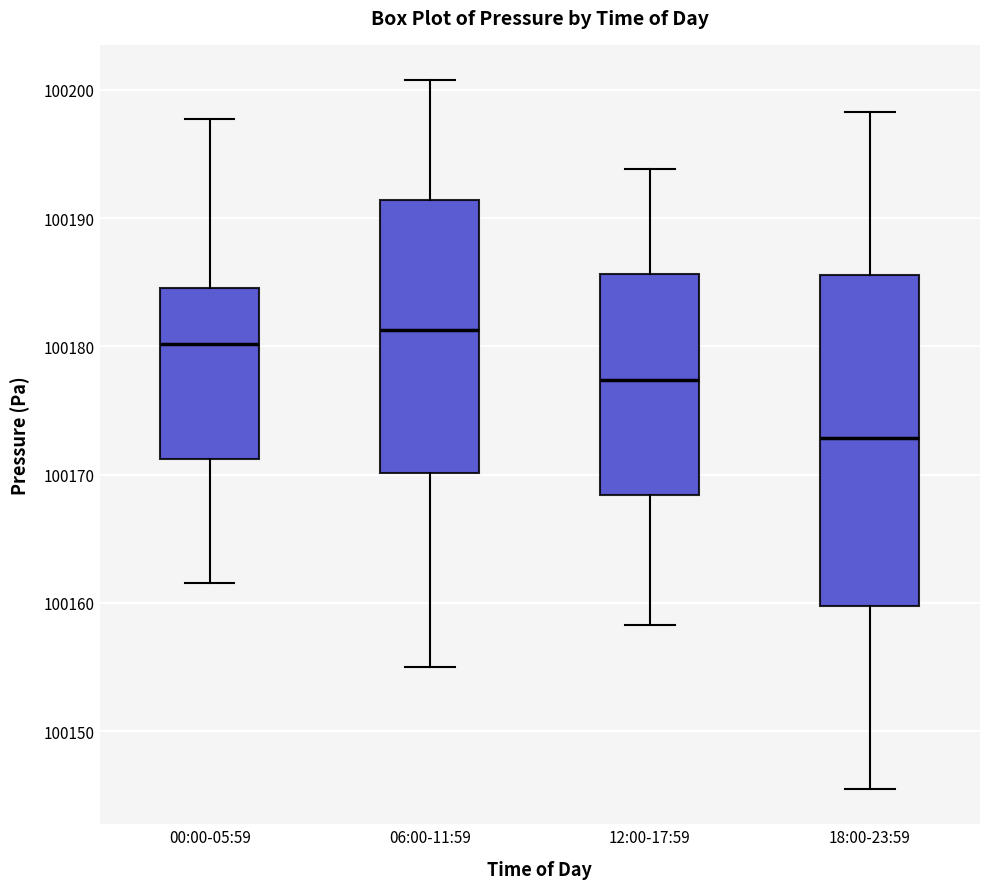

Where does the lower whisker of the box for 12:00-17:59 end on the y-axis? The values are not printed on the chart, so give them approximately, as read against the axis.

100158